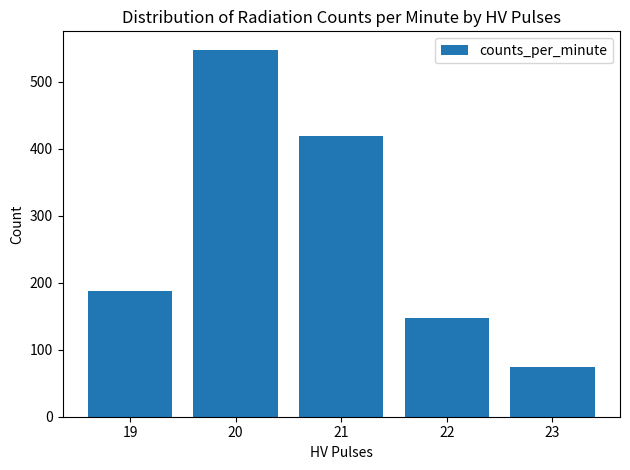

Is it true that the value at 22 is 233?

False